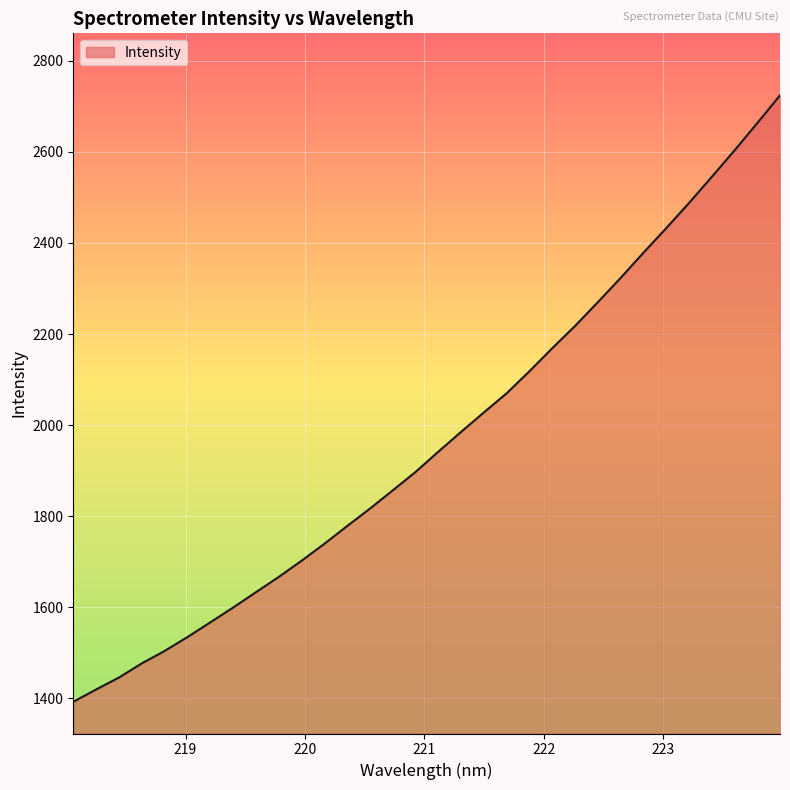

What is the greatest value displayed?

2724.1